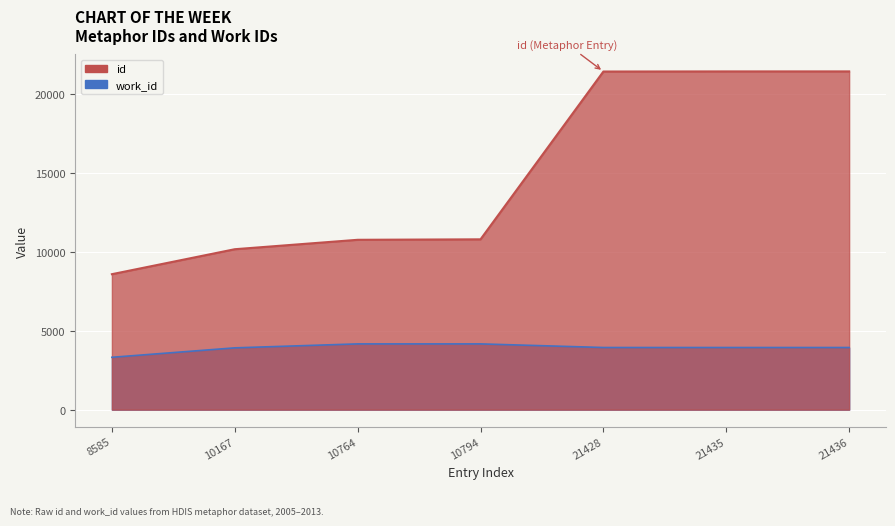

What is the value of the work_id point at the 4th from the left?

4167